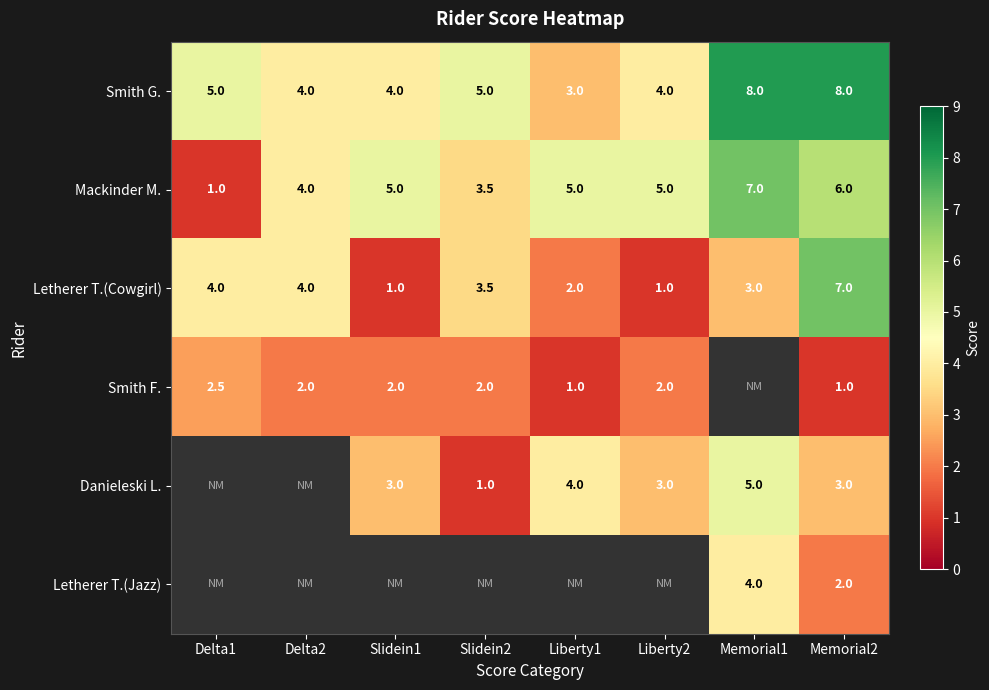

Is the value of Smith G. at Slidein1 greater than the value of Letherer T.(Cowgirl) at Liberty1?

Yes